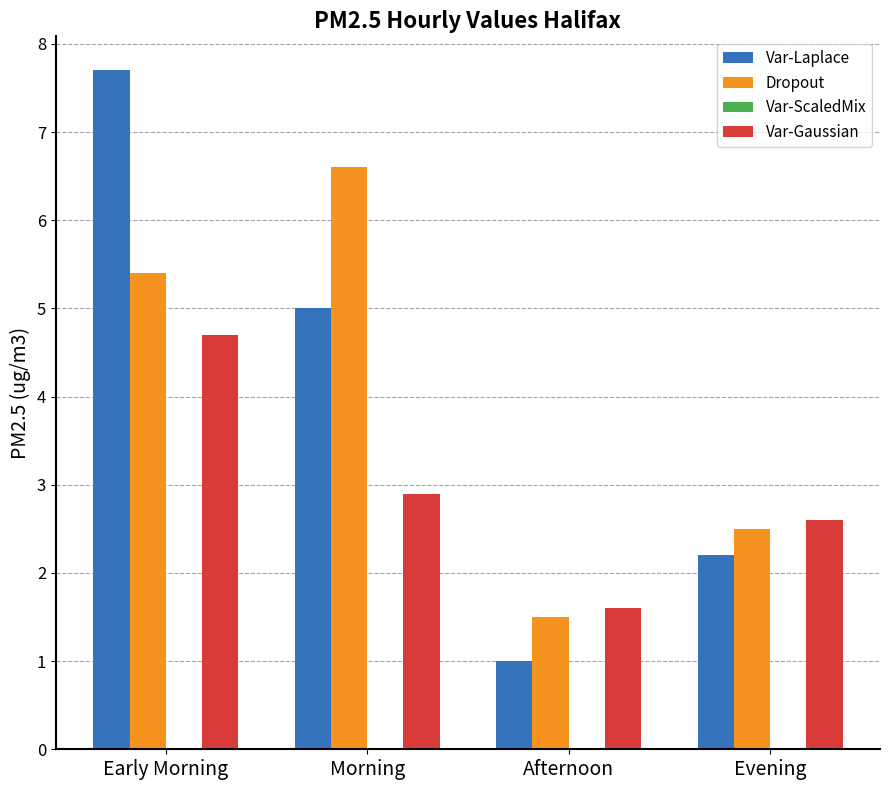

What is the label of the 3rd bar from the right?

Morning